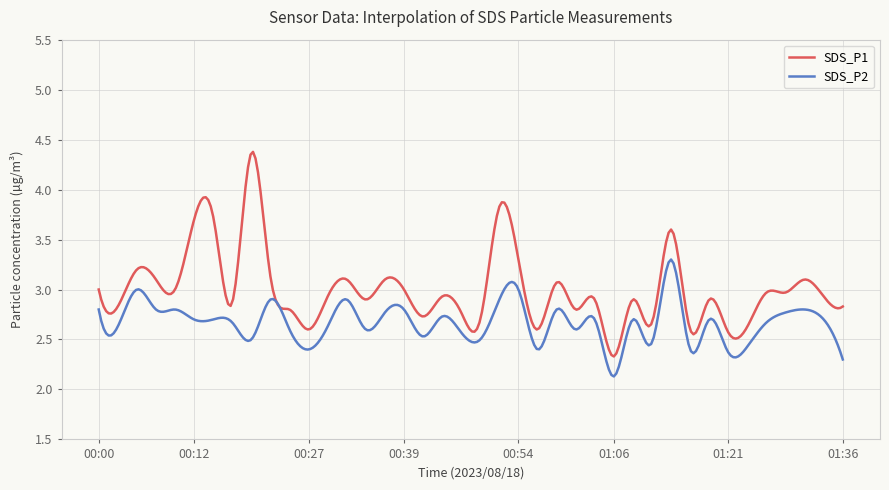

Which series has the largest total across all categories?

SDS_P1